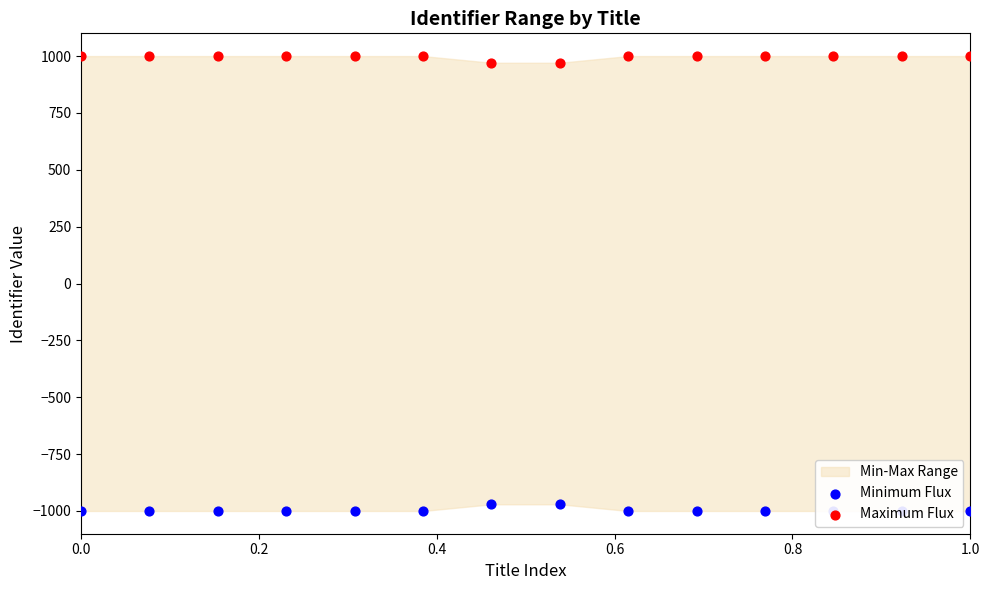

Which series reaches the minimum Y coordinate?

Minimum Flux